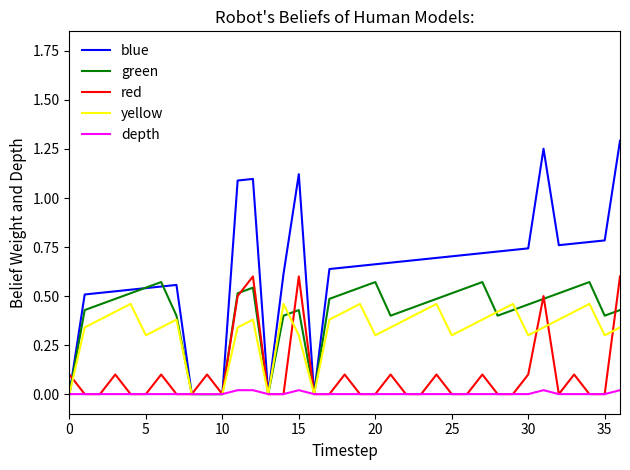

Which series has the largest range (max minus min)?

blue